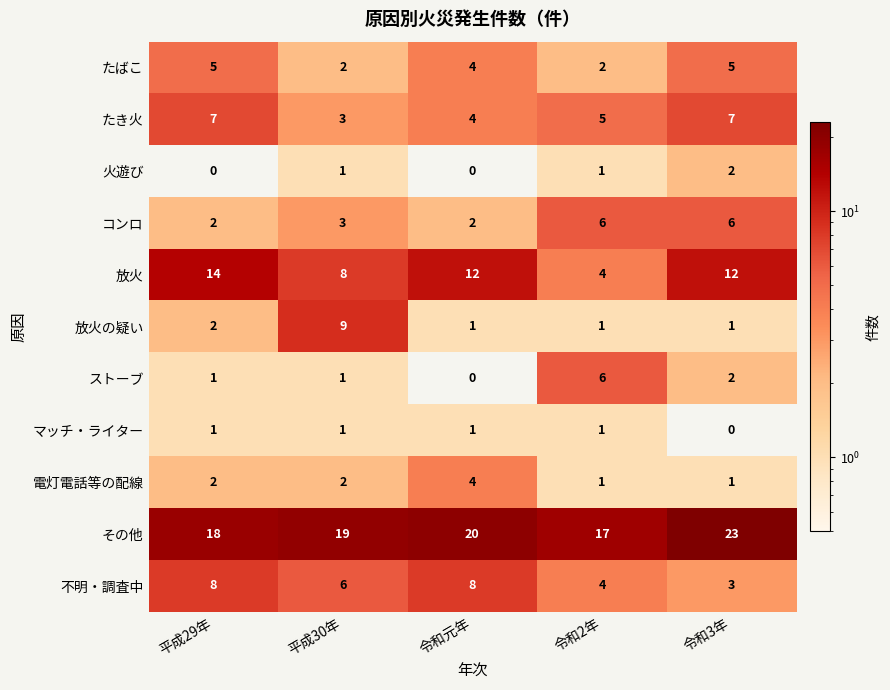

At which category is the sum across all series the highest?

令和3年